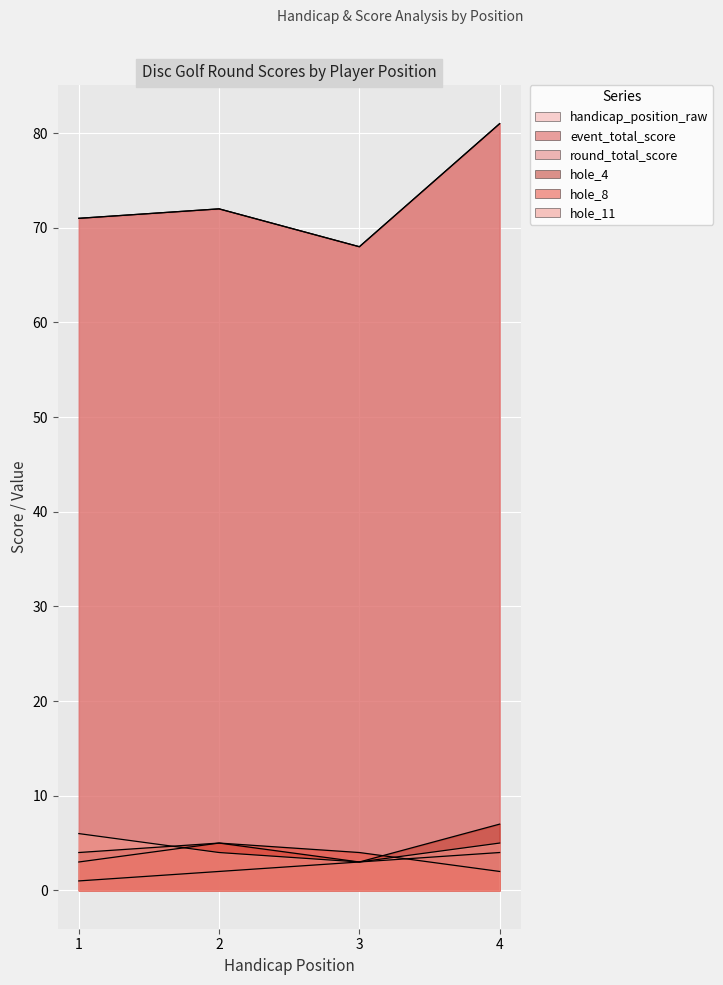

Between 1 and 3, which series saw the biggest shift?

event_total_score